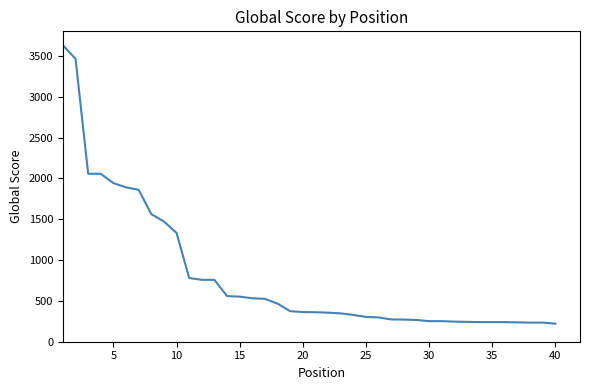

What is the greatest value displayed?

3630